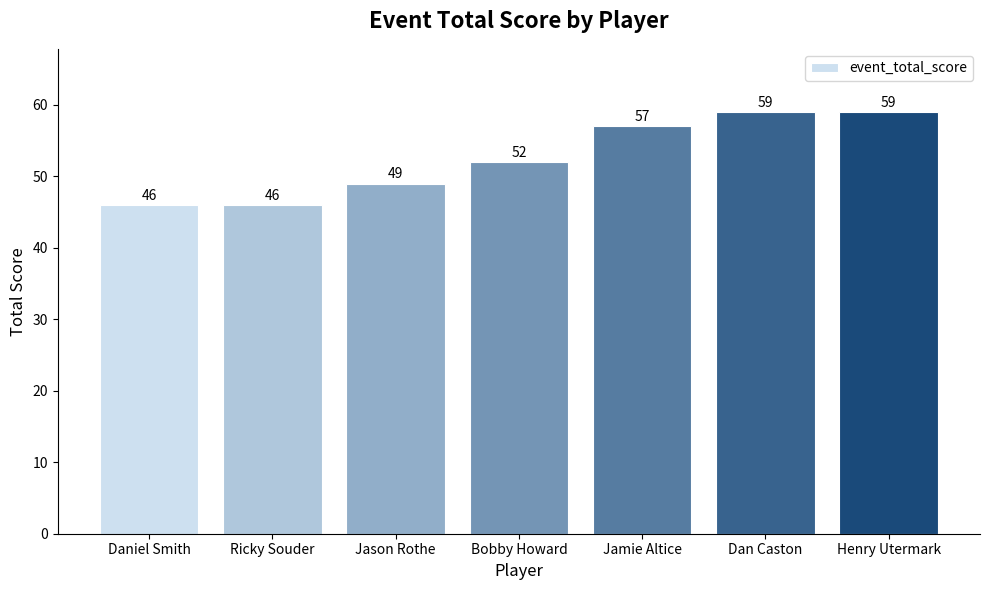

Reading left to right, extract all data points from this chart.

46	46	49	52	57	59	59